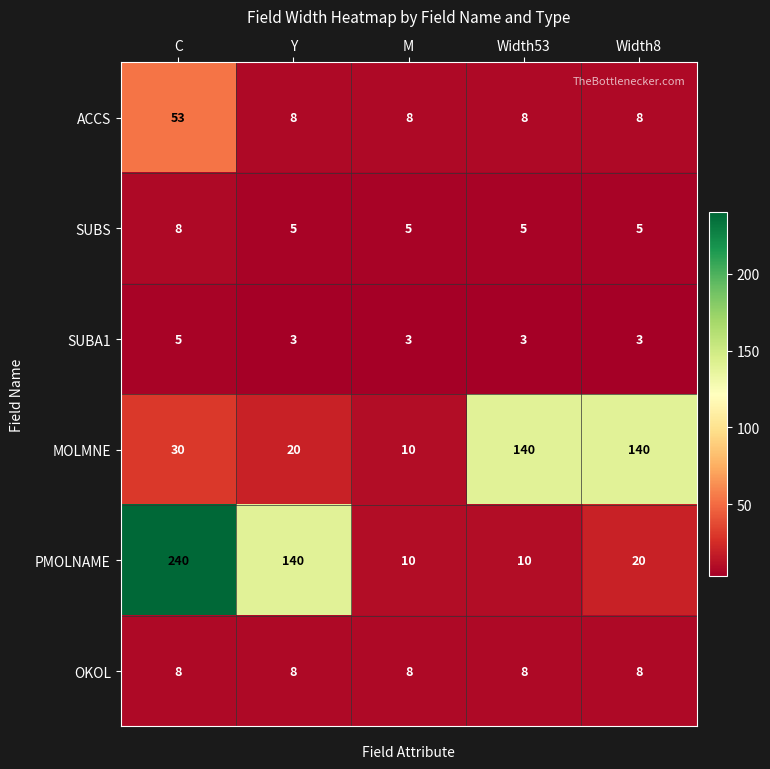

Which series has the largest total across all categories?

PMOLNAME